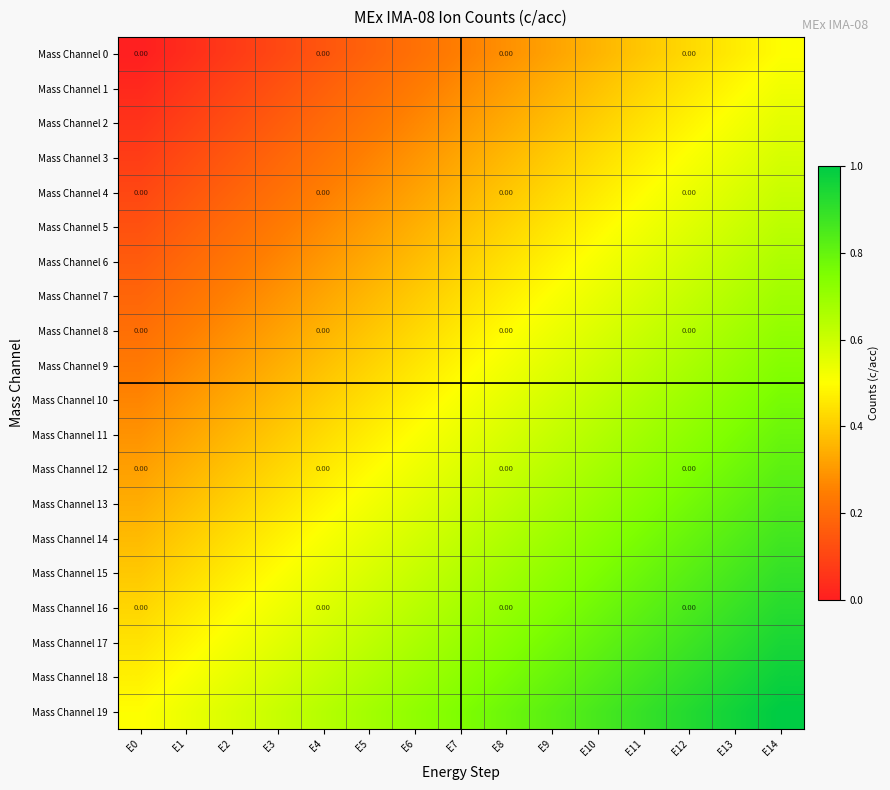

Rank the categories by Mass Channel 12 value from highest to lowest.

E14, E13, E12, E11, E10, E9, E8, E7, E6, E5, E4, E3, E2, E1, E0